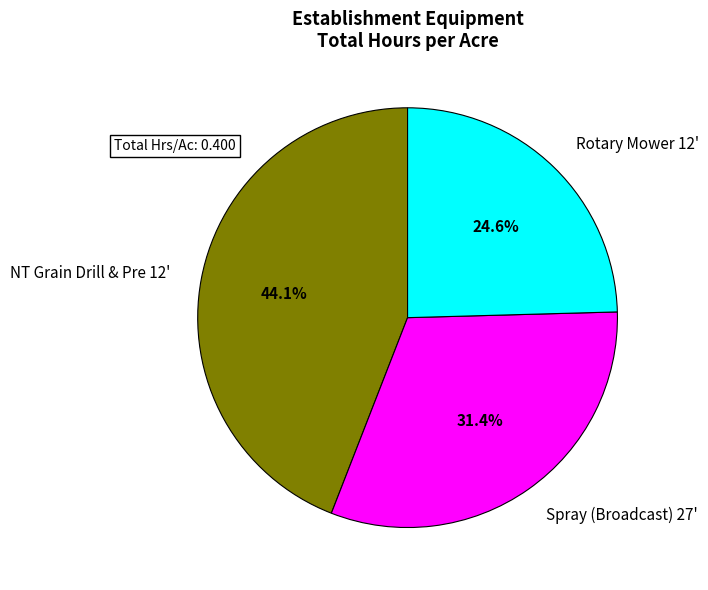

What percentage is the Spray (Broadcast) 27' slice, to the nearest percent?

31%